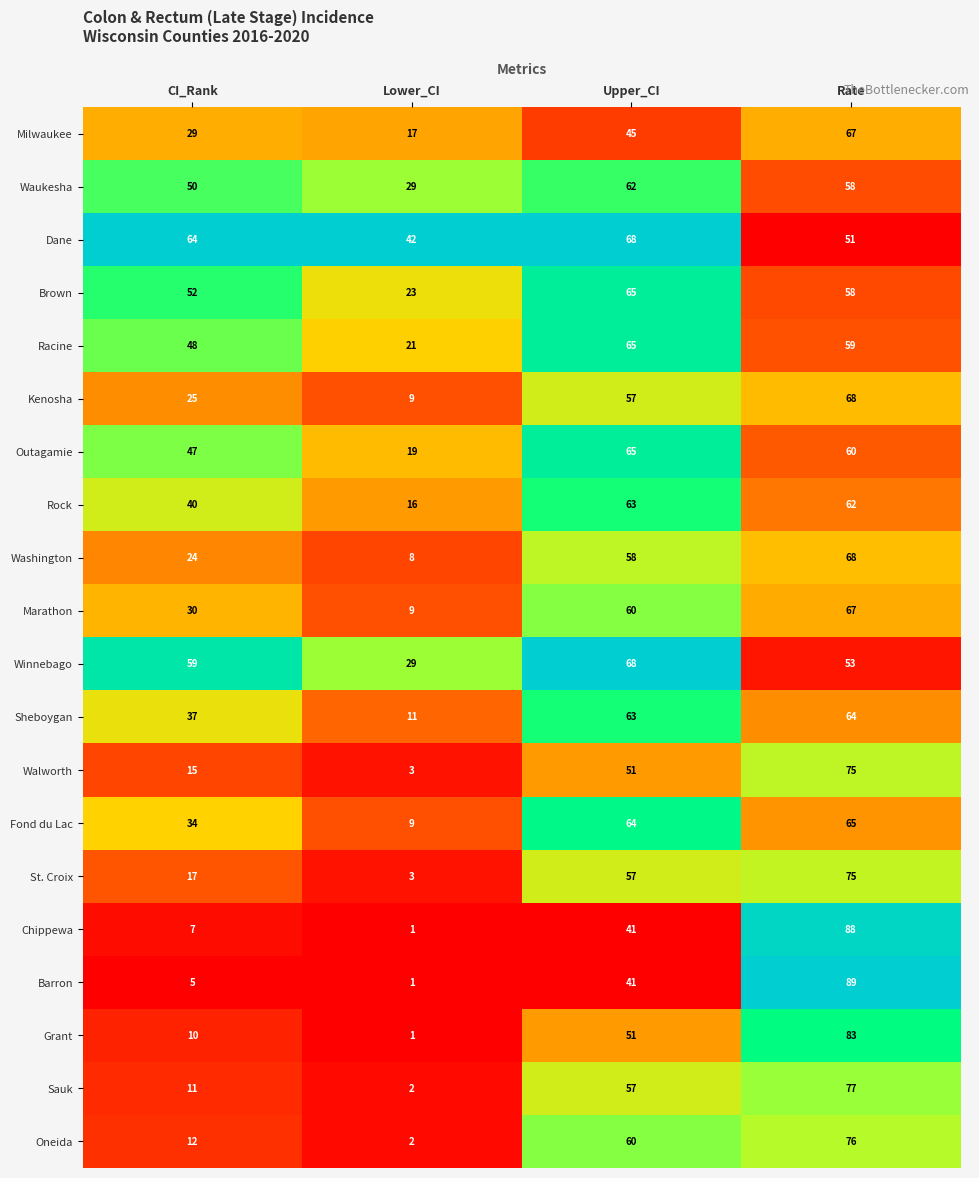

Between Upper_CI and Rate, which series saw the biggest shift?

Barron